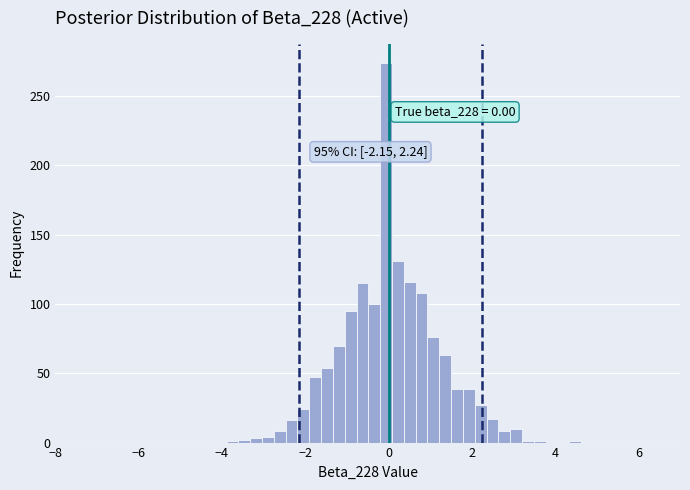

Around what value on the x-axis is the tallest bar? Give the approximate position of its centre, as read against the axis.

0.0